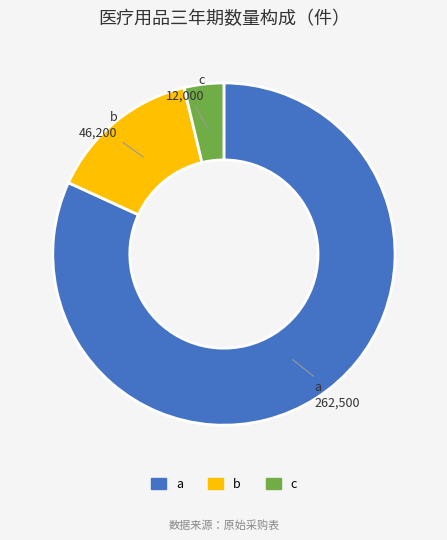

Which category has the biggest portion of the pie?

a